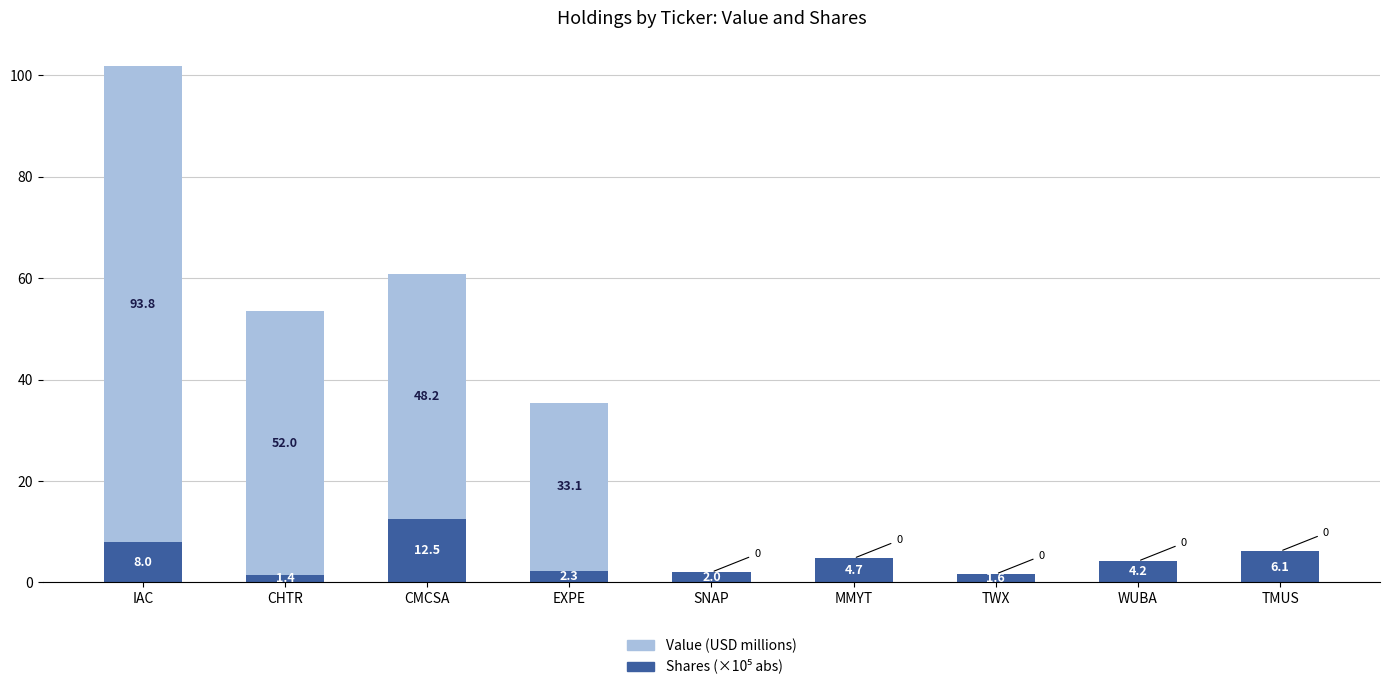

At which category is the sum across all series the highest?

IAC